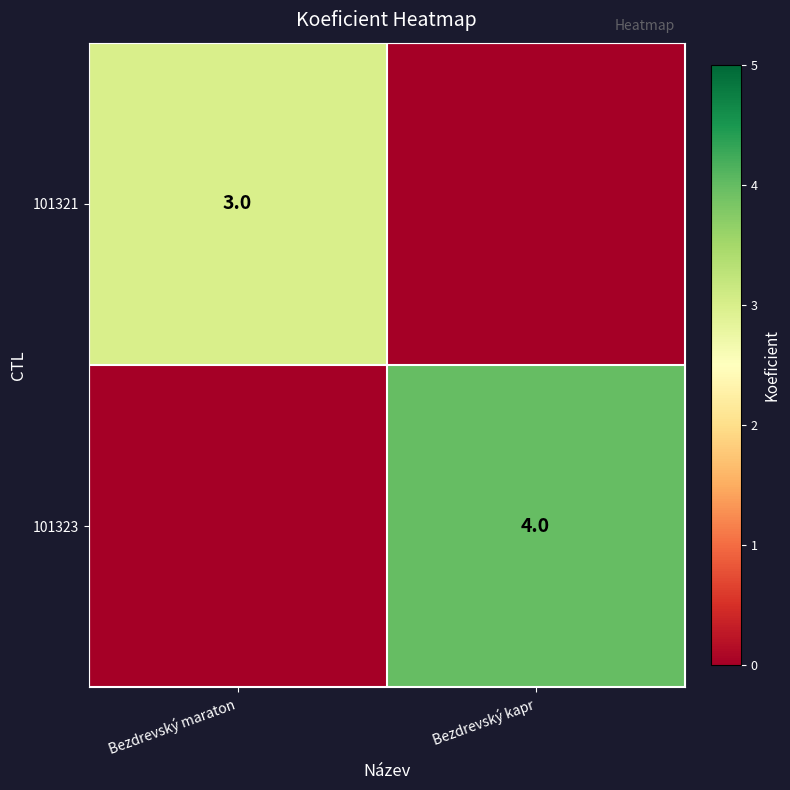

The value of 101321 at Bezdrevský maraton is 3. True or false?

True